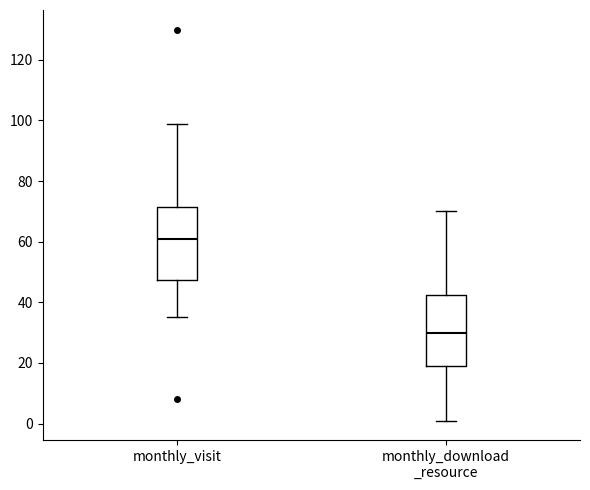

Where is the lower edge of the box for monthly_download _resource on the y-axis? The values are not printed on the chart, so give them approximately, as read against the axis.

20